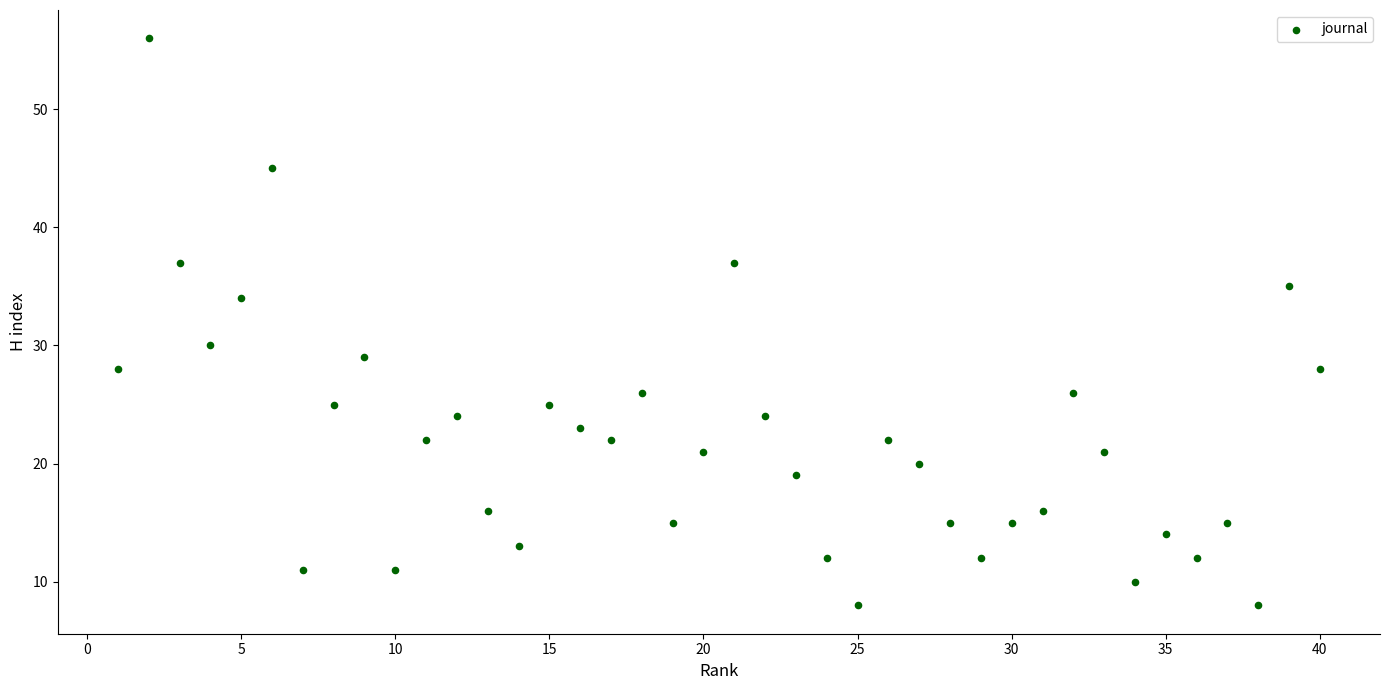

What is the range of X values (max minus min)?

39